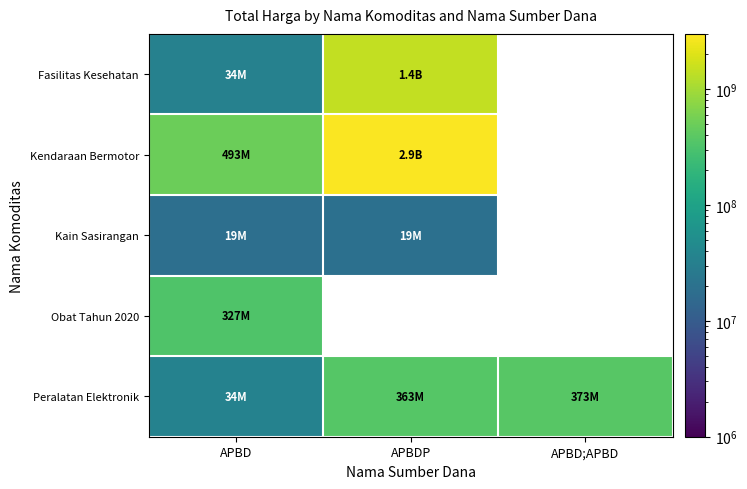

List the series in order of their peak value, lowest first.

Kain Sasirangan, Obat Tahun 2020, Peralatan Elektronik, Fasilitas Kesehatan, Kendaraan Bermotor